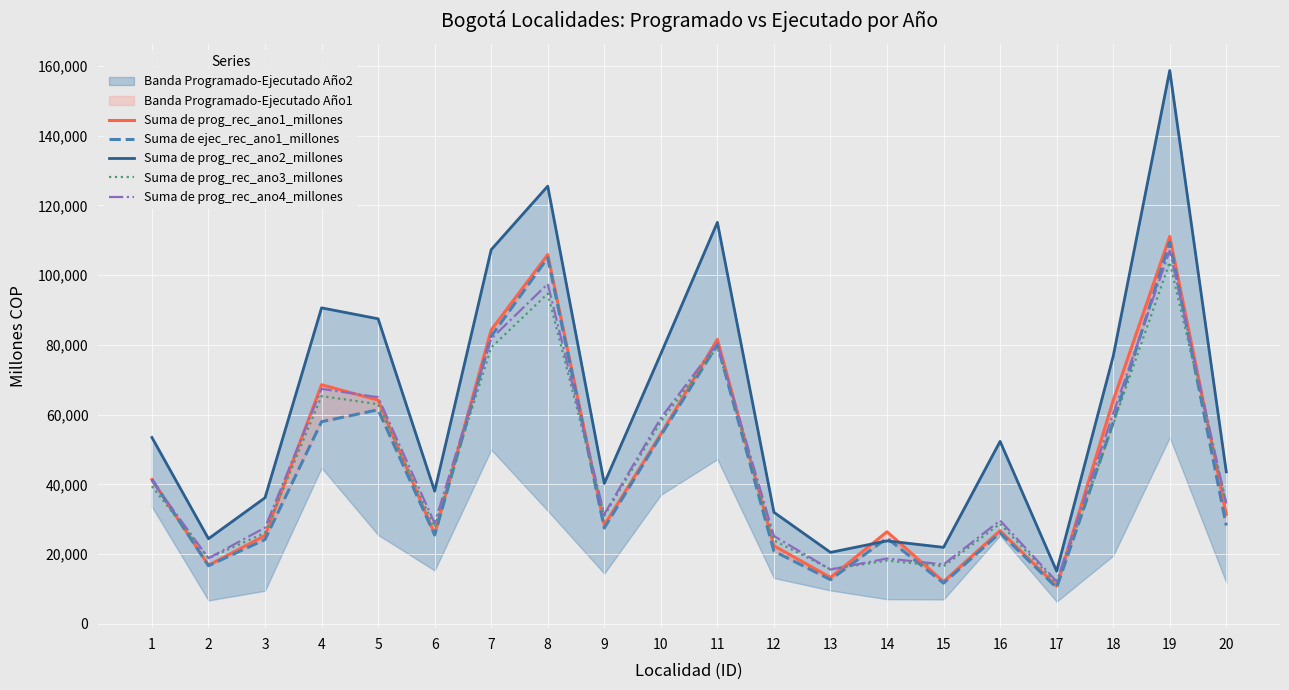

True or false: Suma de prog_rec_ano4_millones has a value of 81751.4 at 7.

True